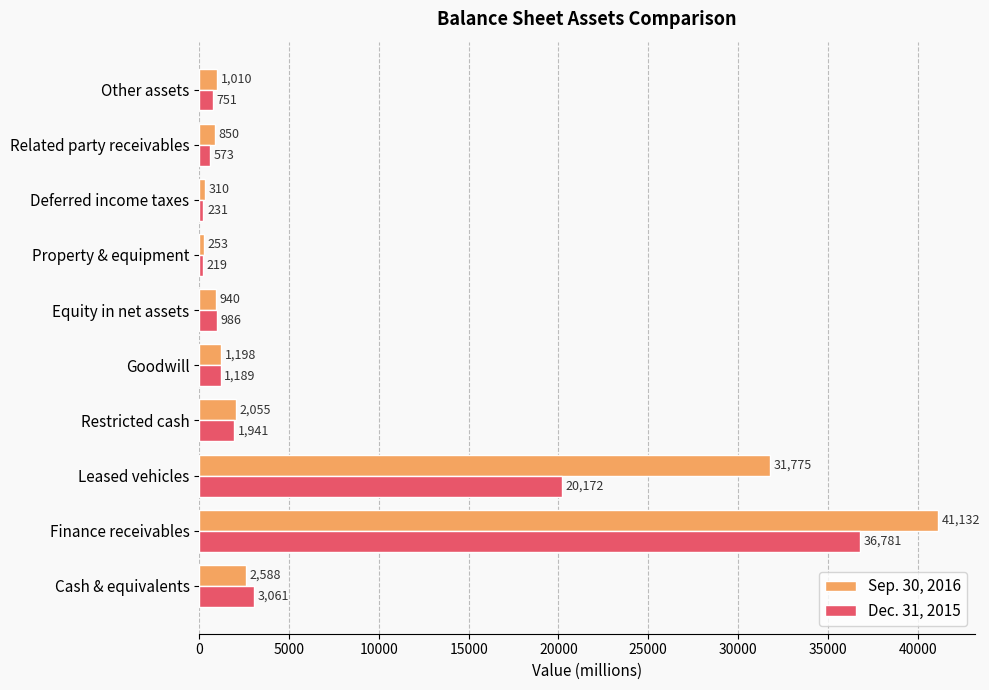

What is the maximum value shown in the chart?

41132